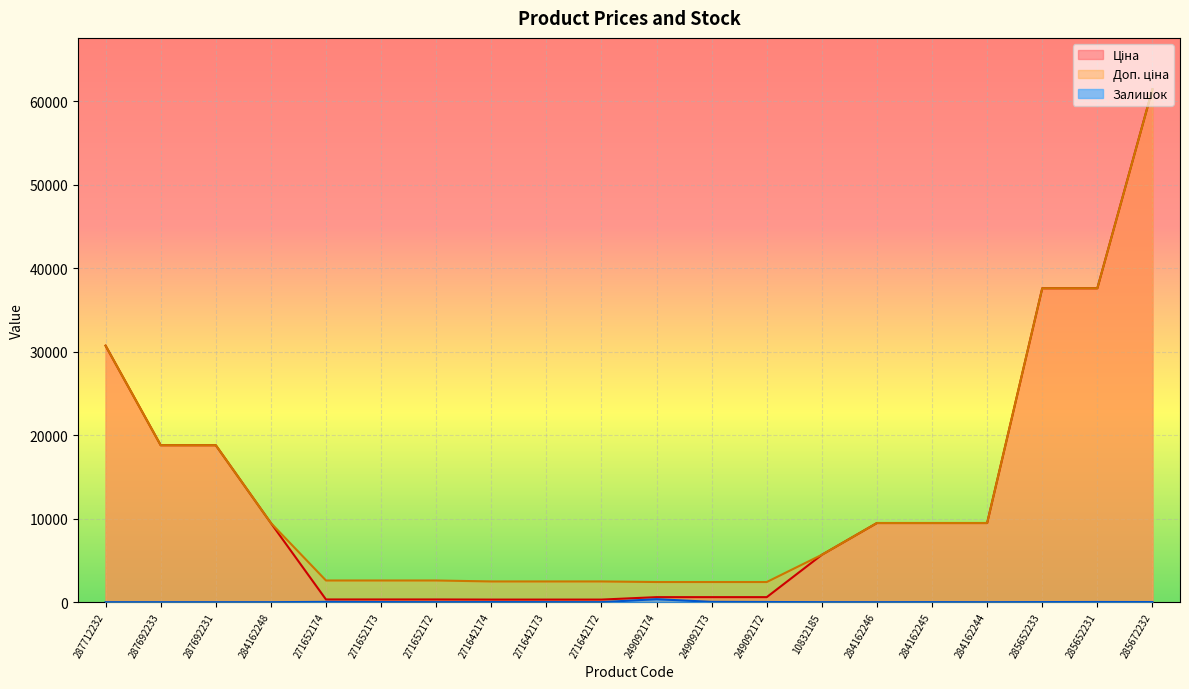

Where does the Залишок series first go above 10?

271652174